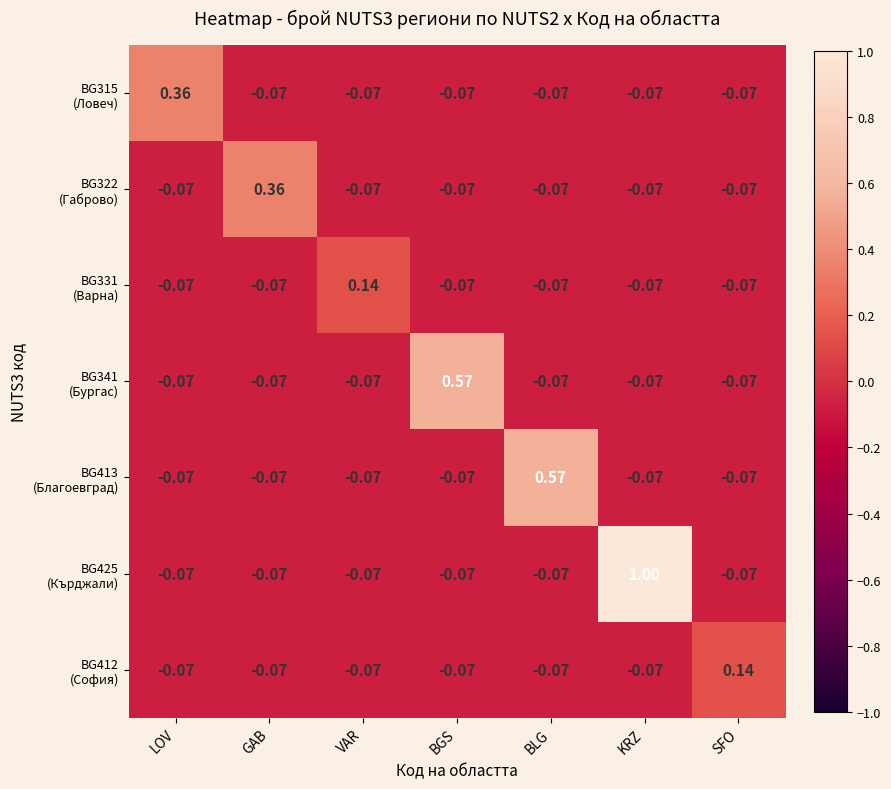

At which category is the sum across all series the highest?

KRZ